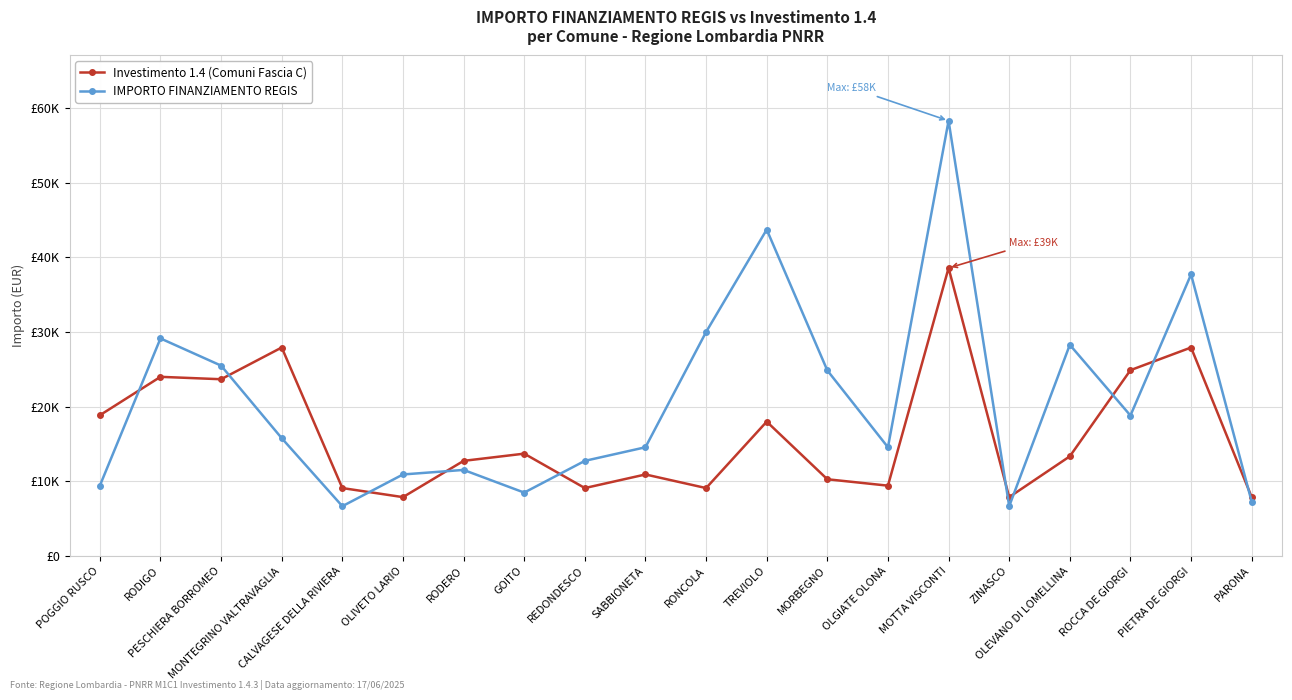

What are all the series names shown in the legend?

Investimento 1.4 (Comuni Fascia C), IMPORTO FINANZIAMENTO REGIS